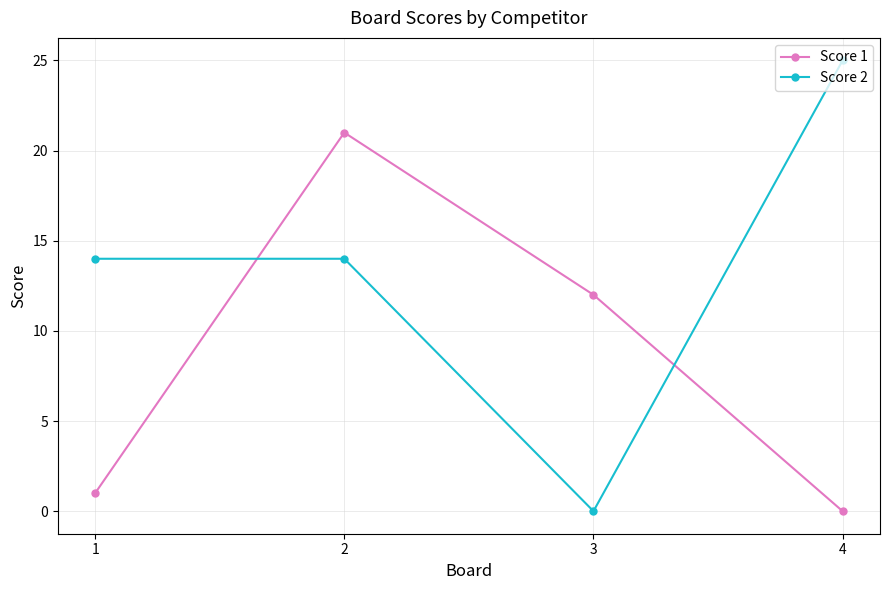

Does the chart display data point markers on the line(s)?

Yes